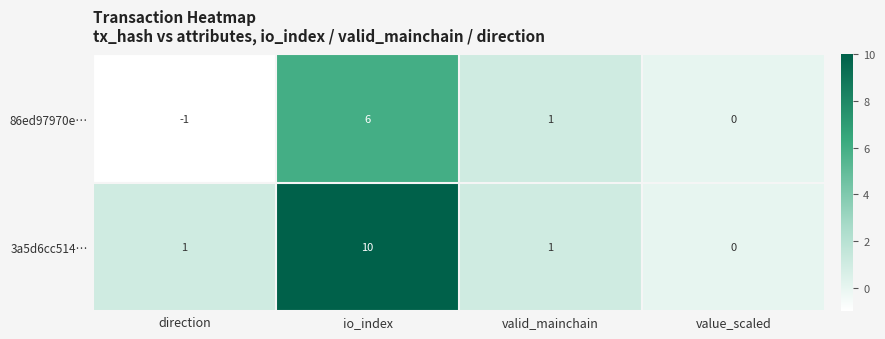

At which label does 86ed97970e… first exceed 1?

io_index